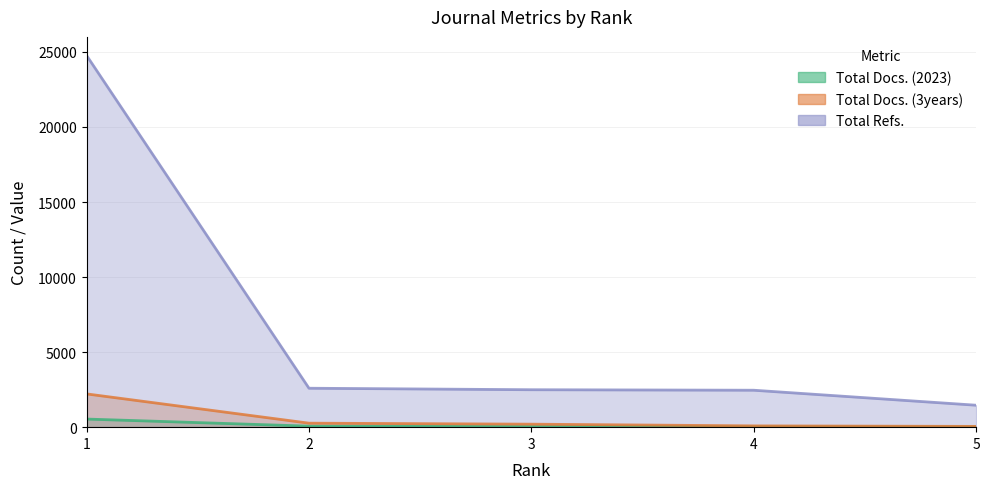

Reading right to left, extract all data points from this chart.

Total Docs. (2023): 22	33	41	69	540
Total Docs. (3years): 52	86	200	266	2216
Total Refs.: 1462	2461	2494	2594	24764